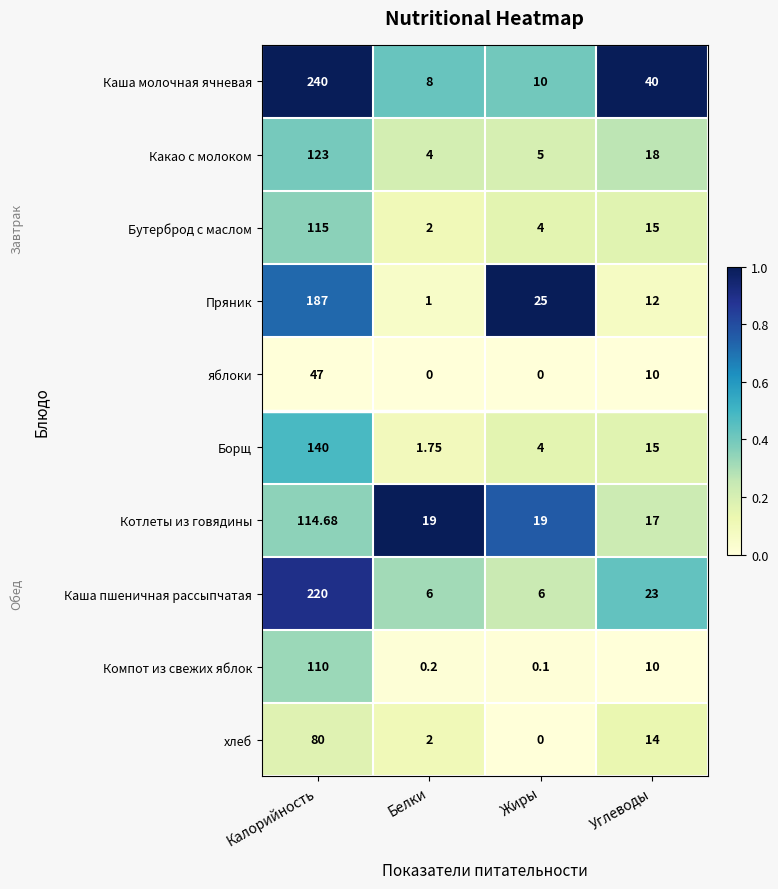

At which label does Компот из свежих яблок reach its peak?

Калорийность